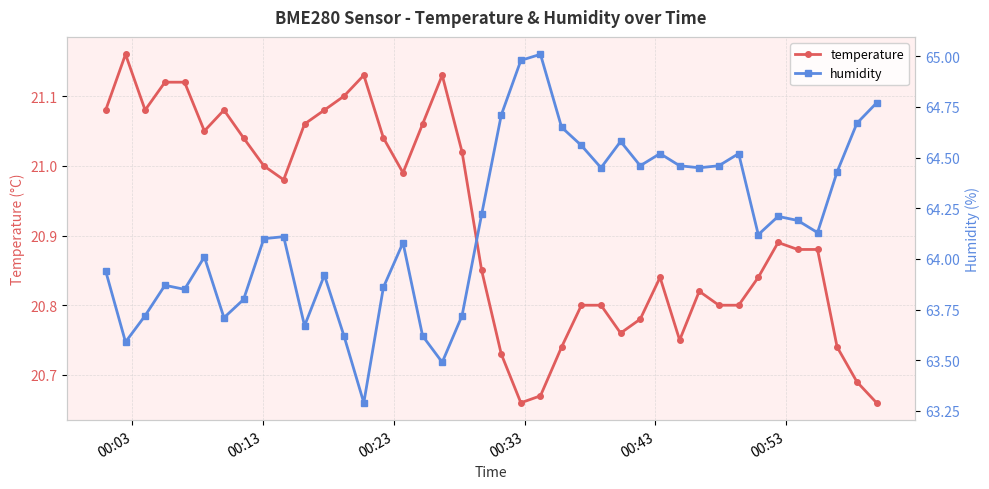

Is this an area chart (filled region under the line)?

No